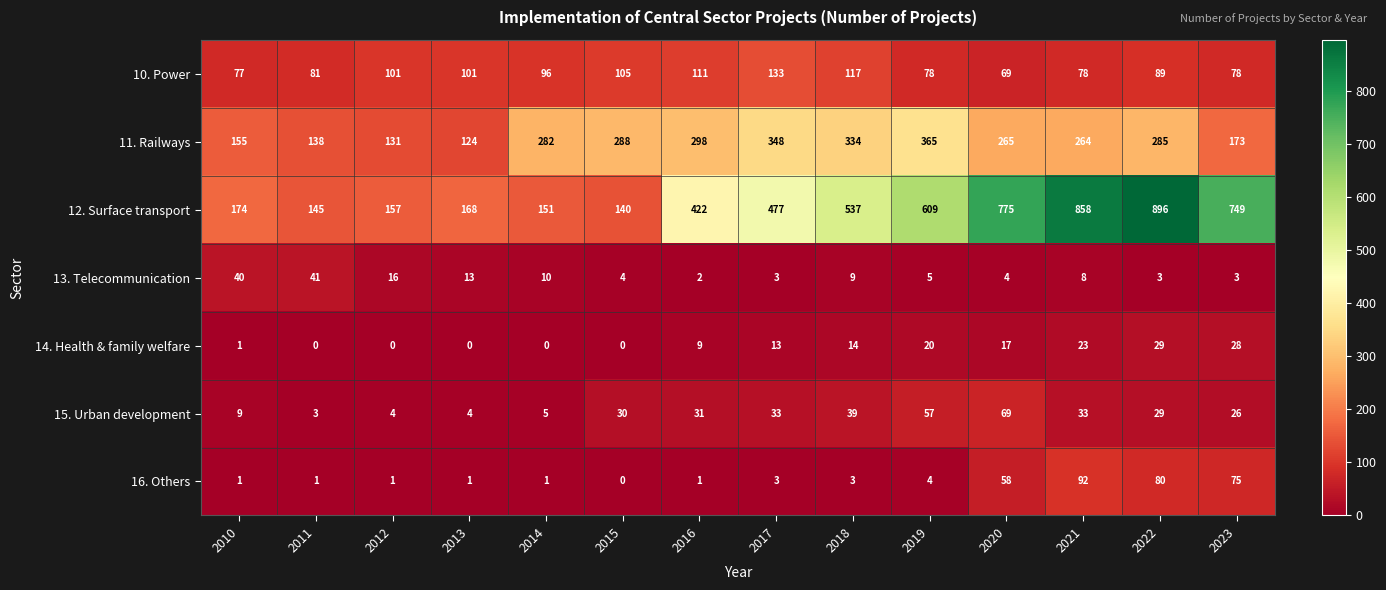

What is the highest value of the 15. Urban development series?

69